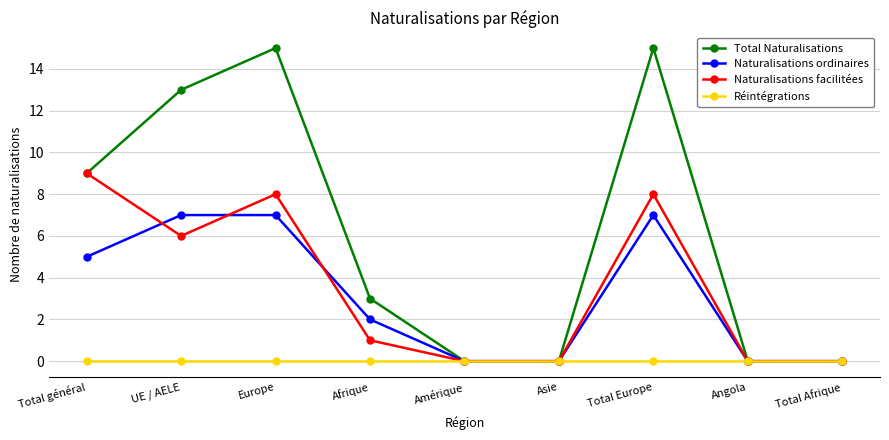

True or false: Naturalisations ordinaires has more than 0 points higher than both neighbors.

True